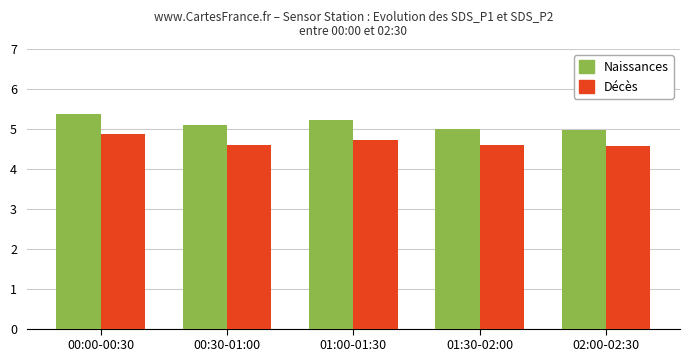

At which category is the sum across all series the highest?

00:00-00:30